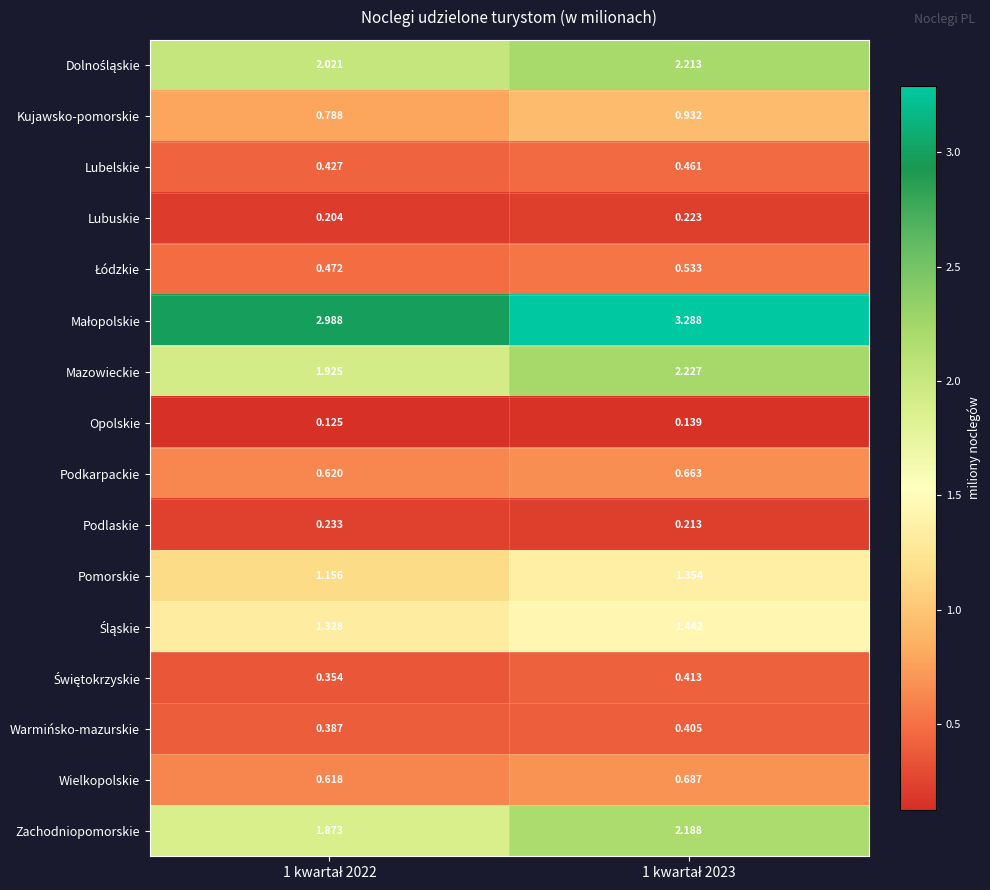

Which series has the widest spread of values?

Zachodniopomorskie